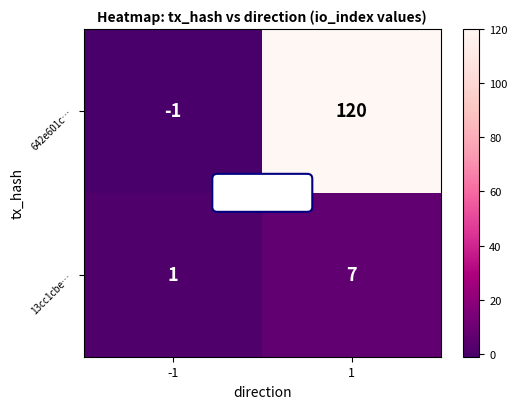

Which series has the largest total across all categories?

642e601c…